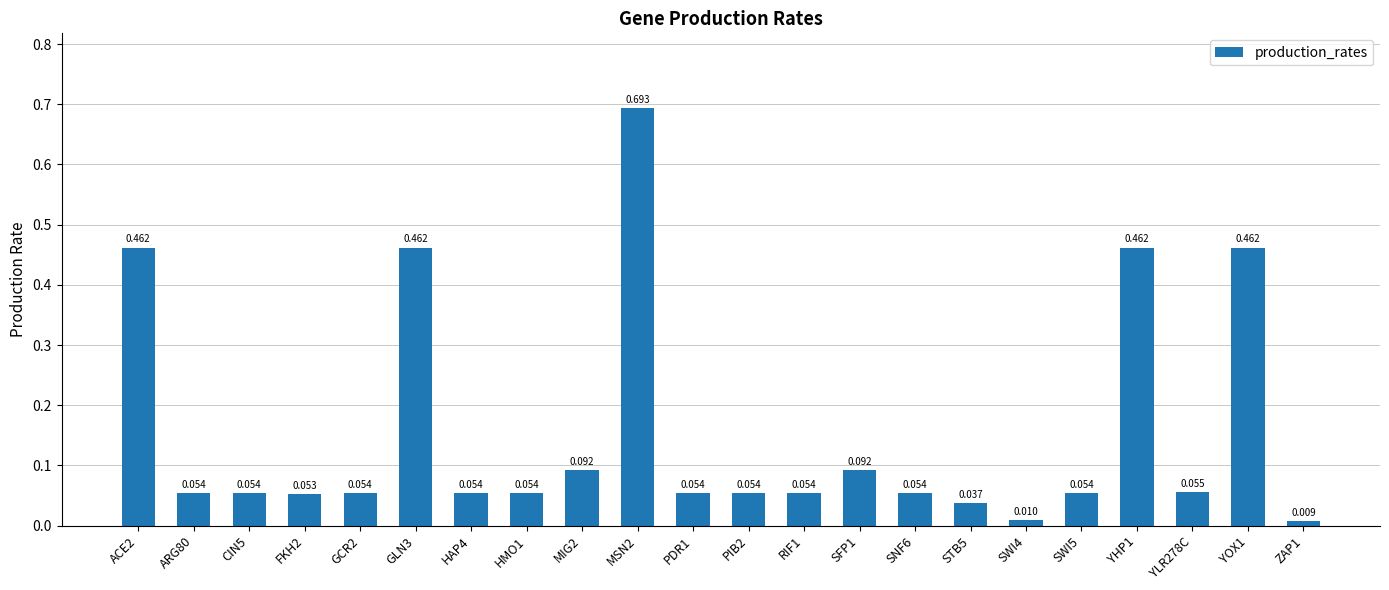

Are the bars horizontal?

No